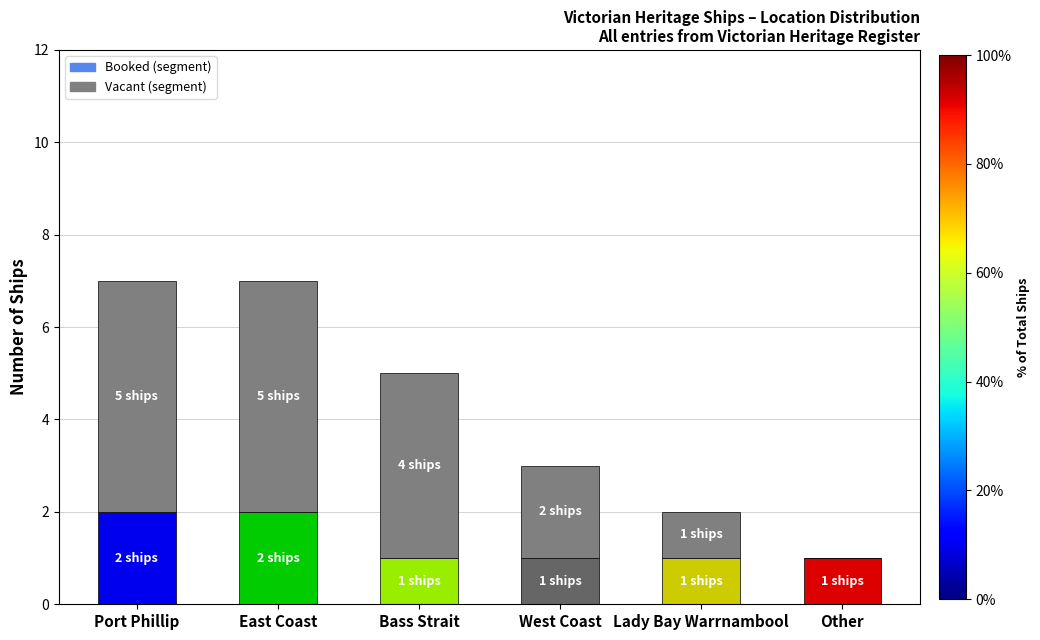

What is the total value across all series at East Coast?

7